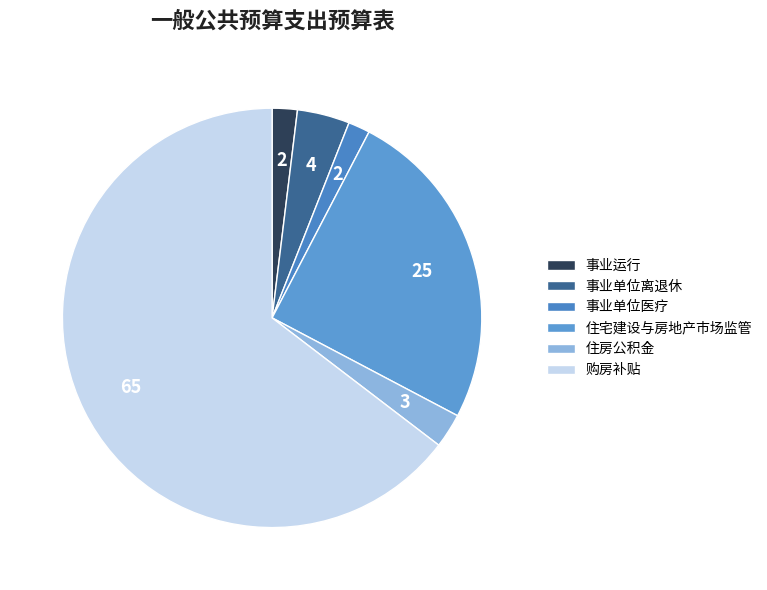

Approximately how many times larger is the value at 购房补贴 compared to 住宅建设与房地产市场监管?

2.6